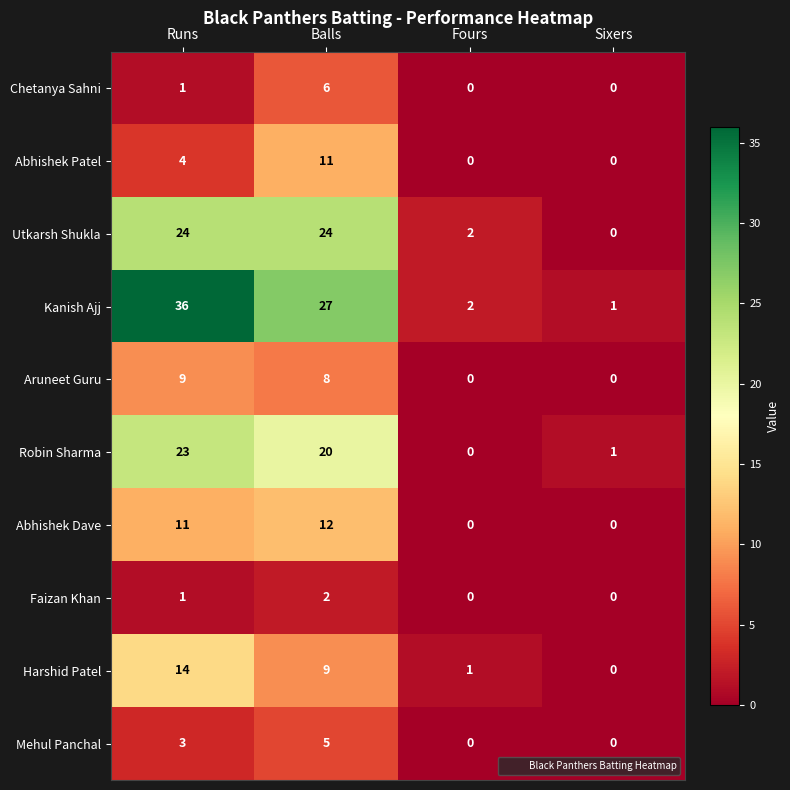

Between Balls and Sixers, which series saw the biggest shift?

Kanish Ajj